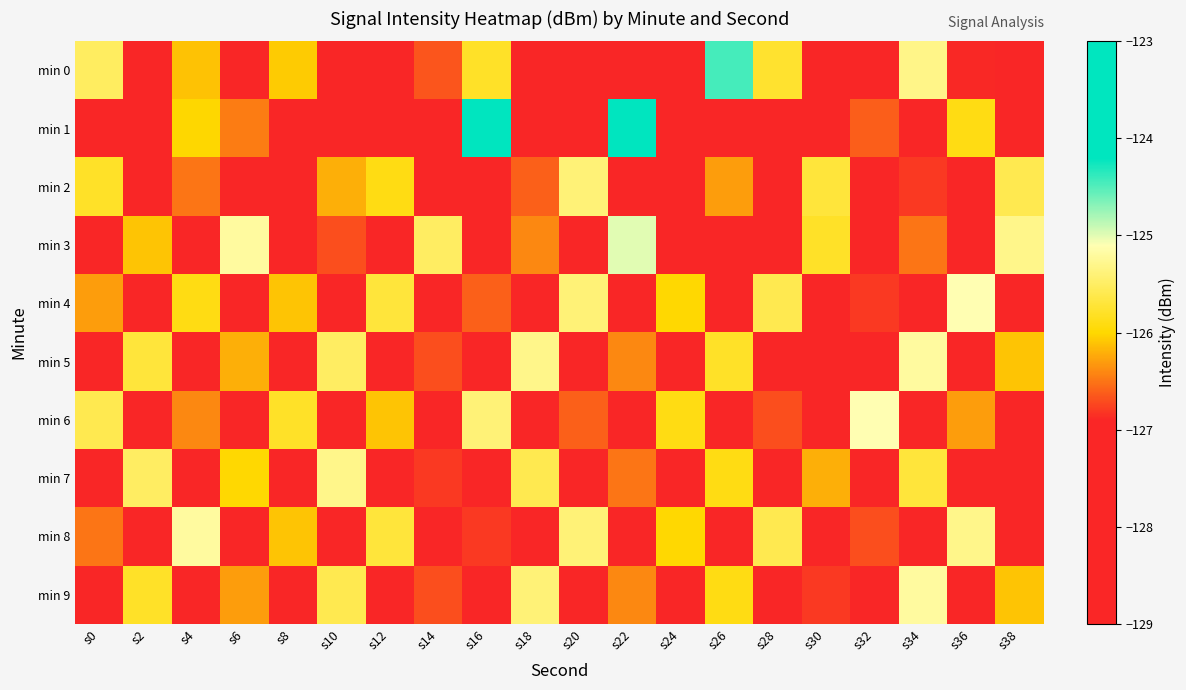

Reading left to right, what are all the values shown in this chart?

min 0: s0=-125.5	s2=-128.6	s4=-126.1	s6=-127.8	s8=-126.1	s10=-127.1	s12=-128.6	s14=-126.7	s16=-125.8	s18=-129.0	s20=-128.2	s22=-127.5	s24=-127.2	s26=-124.4	s28=-125.8	s30=-127.1	s32=-128.5	s34=-125.3	s36=-126.9	s38=-127.6
min 1: s0=-127.1	s2=-127.1	s4=-126.0	s6=-126.5	s8=-128.8	s10=-127.6	s12=-128.3	s14=-127.7	s16=-123.4	s18=-127.0	s20=-128.2	s22=-123.6	s24=-127.8	s26=-127.1	s28=-127.1	s30=-127.4	s32=-126.6	s34=-127.6	s36=-125.9	s38=-128.4
min 2: s0=-125.8	s2=-127.3	s4=-126.5	s6=-128.1	s8=-127.7	s10=-126.2	s12=-125.9	s14=-128.3	s16=-127.1	s18=-126.6	s20=-125.4	s22=-127.8	s24=-128.0	s26=-126.3	s28=-127.5	s30=-125.7	s32=-128.2	s34=-126.8	s36=-127.4	s38=-125.6
min 3: s0=-127.9	s2=-126.1	s4=-128.4	s6=-125.2	s8=-127.6	s10=-126.7	s12=-128.1	s14=-125.5	s16=-127.2	s18=-126.4	s20=-128.6	s22=-125.0	s24=-127.7	s26=-126.9	s28=-128.3	s30=-125.8	s32=-127.1	s34=-126.5	s36=-128.0	s38=-125.3
min 4: s0=-126.3	s2=-128.1	s4=-125.9	s6=-127.6	s8=-126.1	s10=-128.4	s12=-125.7	s14=-127.3	s16=-126.6	s18=-128.2	s20=-125.4	s22=-127.8	s24=-126.0	s26=-128.5	s28=-125.6	s30=-127.2	s32=-126.8	s34=-128.3	s36=-125.1	s38=-127.5
min 5: s0=-128.0	s2=-125.7	s4=-127.4	s6=-126.2	s8=-128.3	s10=-125.5	s12=-127.1	s14=-126.7	s16=-128.4	s18=-125.3	s20=-127.6	s22=-126.4	s24=-128.1	s26=-125.8	s28=-127.2	s30=-126.9	s32=-128.5	s34=-125.2	s36=-127.7	s38=-126.1
min 6: s0=-125.6	s2=-127.9	s4=-126.4	s6=-128.2	s8=-125.8	s10=-127.5	s12=-126.1	s14=-128.3	s16=-125.4	s18=-127.7	s20=-126.6	s22=-128.0	s24=-125.9	s26=-127.3	s28=-126.7	s30=-128.4	s32=-125.1	s34=-127.6	s36=-126.3	s38=-128.1
min 7: s0=-127.2	s2=-125.5	s4=-128.3	s6=-126.0	s8=-127.8	s10=-125.3	s12=-128.1	s14=-126.8	s16=-127.4	s18=-125.6	s20=-128.2	s22=-126.5	s24=-127.7	s26=-125.9	s28=-128.4	s30=-126.2	s32=-127.1	s34=-125.7	s36=-128.0	s38=-126.9
min 8: s0=-126.5	s2=-128.3	s4=-125.2	s6=-127.6	s8=-126.1	s10=-128.4	s12=-125.7	s14=-127.3	s16=-126.8	s18=-128.1	s20=-125.4	s22=-127.9	s24=-126.0	s26=-128.5	s28=-125.6	s30=-127.2	s32=-126.7	s34=-128.2	s36=-125.3	s38=-127.5
min 9: s0=-128.1	s2=-125.8	s4=-127.5	s6=-126.3	s8=-128.4	s10=-125.6	s12=-127.2	s14=-126.7	s16=-128.3	s18=-125.4	s20=-127.7	s22=-126.4	s24=-128.0	s26=-125.9	s28=-127.3	s30=-126.8	s32=-128.5	s34=-125.2	s36=-127.6	s38=-126.1